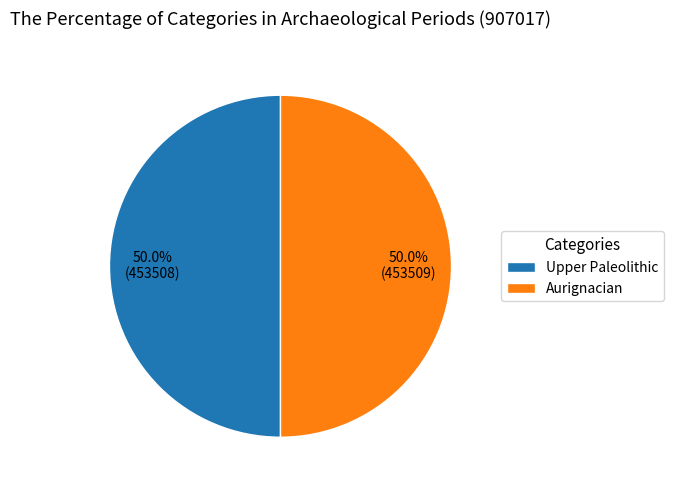

How many slices are in this pie chart?

2